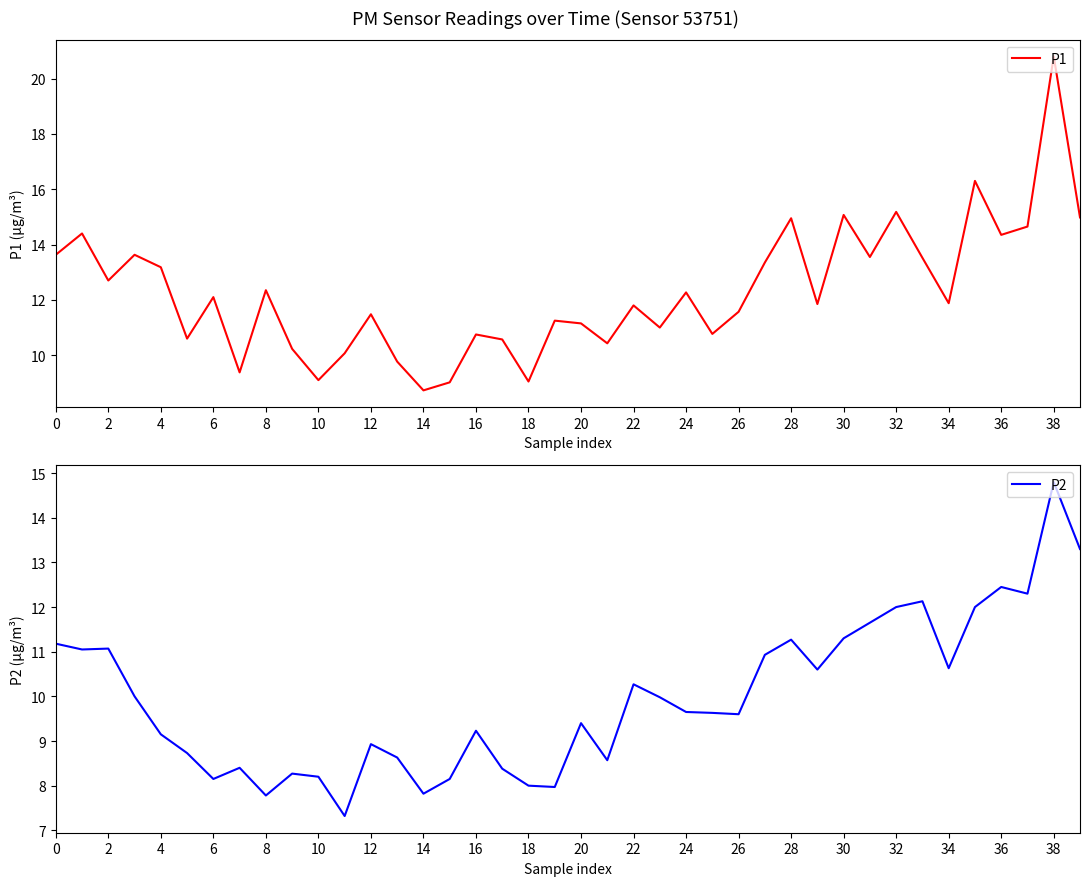

What is the minimum value shown in the chart?

7.3